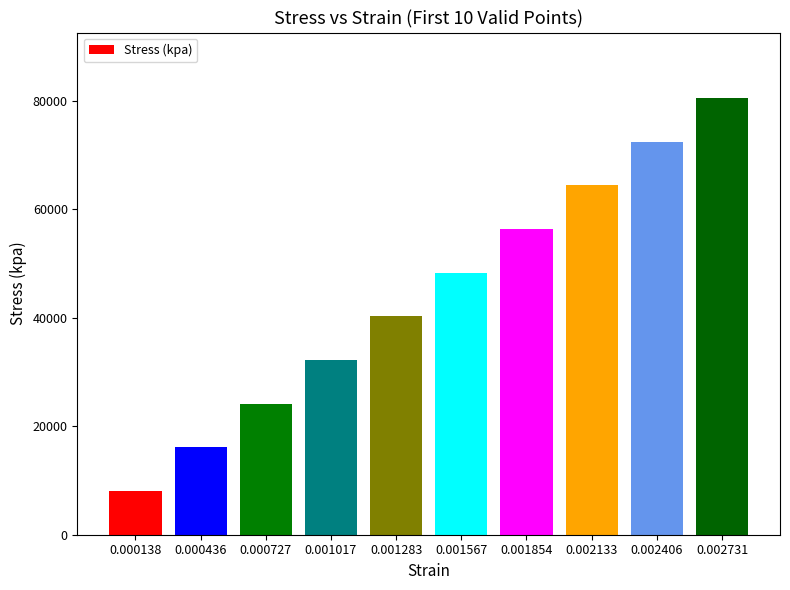

Are the bars horizontal?

No